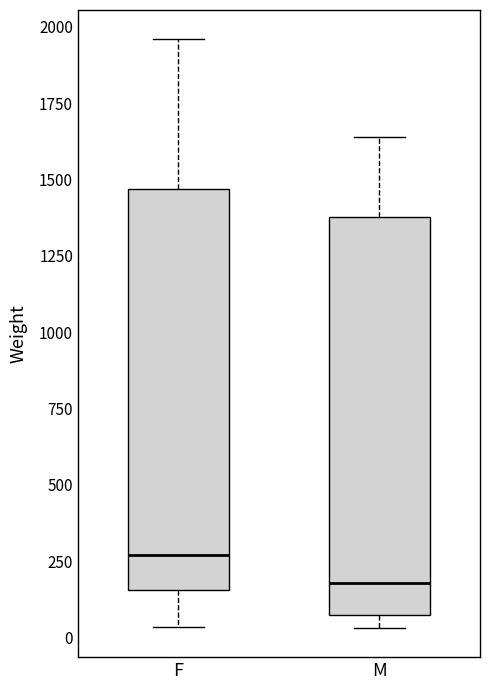

Reading left to right, read every box against the y-axis: the position of its median line, the range the box covers, and the ends of its whiskers. The values are not printed on the chart, so give them approximately, as read against the axis.

F: median 250, box 150 to 1450, whiskers 50 to 1950
M: median 200, box 50 to 1400, whiskers 50 (just below the box's lower edge) to 1650